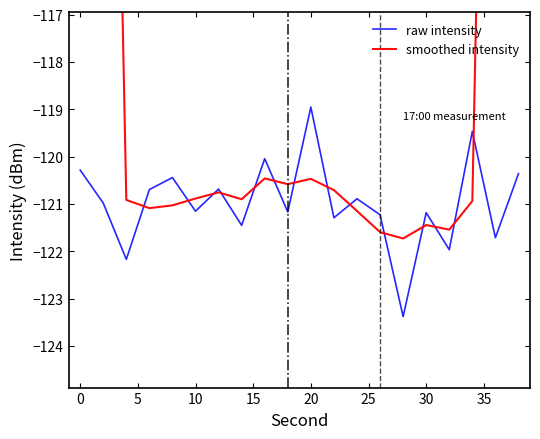

Reading left to right, transcribe all the data shown in this chart.

raw intensity: -120.3	-121.0	-122.2	-120.7	-120.4	-121.2	-120.7	-121.5	-120.0	-121.2	-119.0	-121.3	-120.9	-121.2	-123.4	-121.2	-122.0	-119.5	-121.7	-120.4
smoothed intensity: -72.7	-96.8	-120.9	-121.1	-121.0	-120.9	-120.8	-120.9	-120.5	-120.6	-120.5	-120.7	-121.1	-121.6	-121.7	-121.4	-121.5	-120.9	-96.7	-72.3